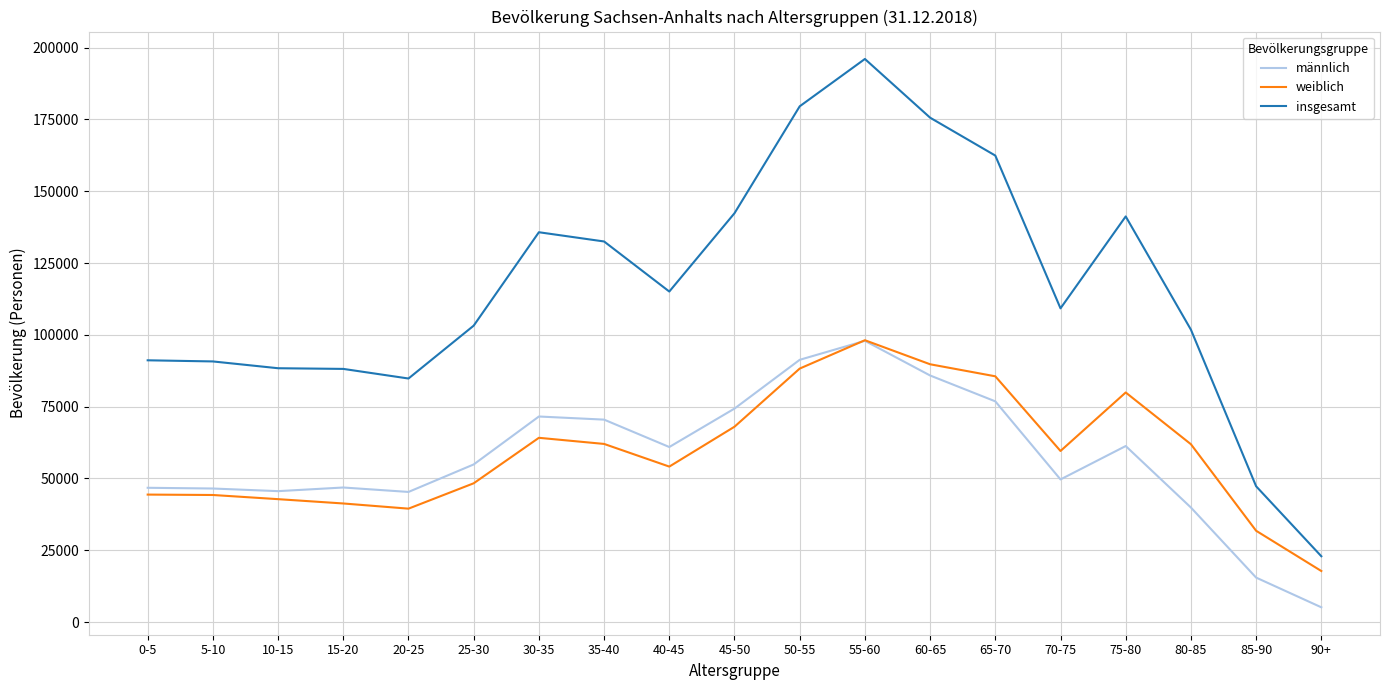

At 75-80, list the series in order from largest to smallest.

insgesamt, weiblich, männlich